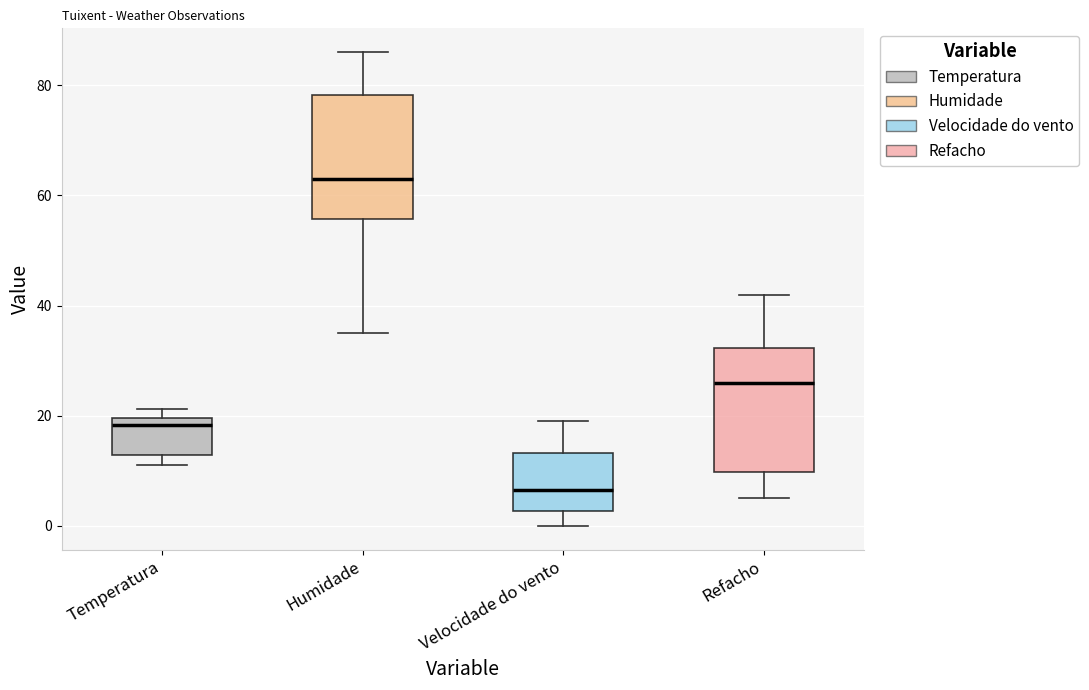

Where is the lower edge of the box for Refacho on the y-axis? The values are not printed on the chart, so give them approximately, as read against the axis.

10